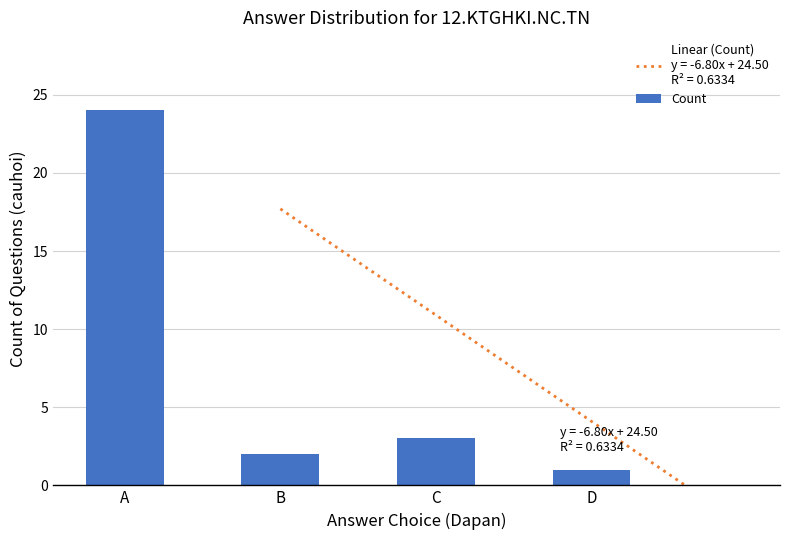

Is it true that the value at B is 2?

True